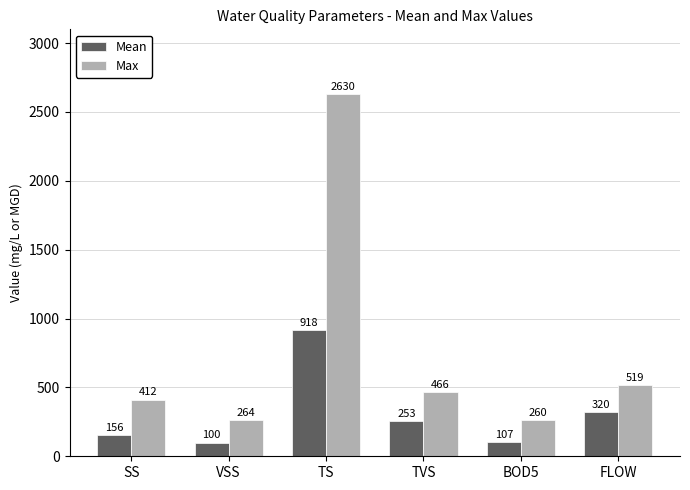

Which series has the largest total across all categories?

Max